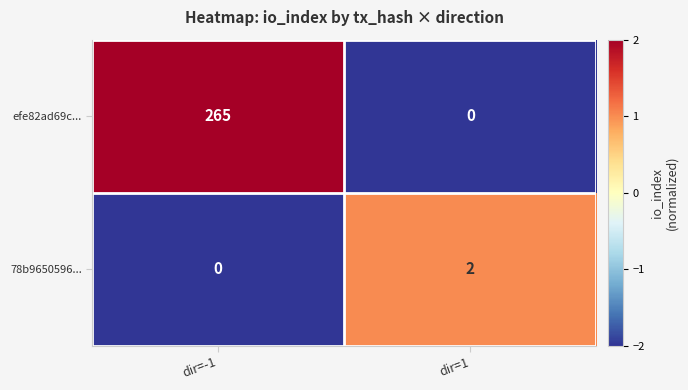

Where is 78b9650596... nearest to the value 1?

dir=-1